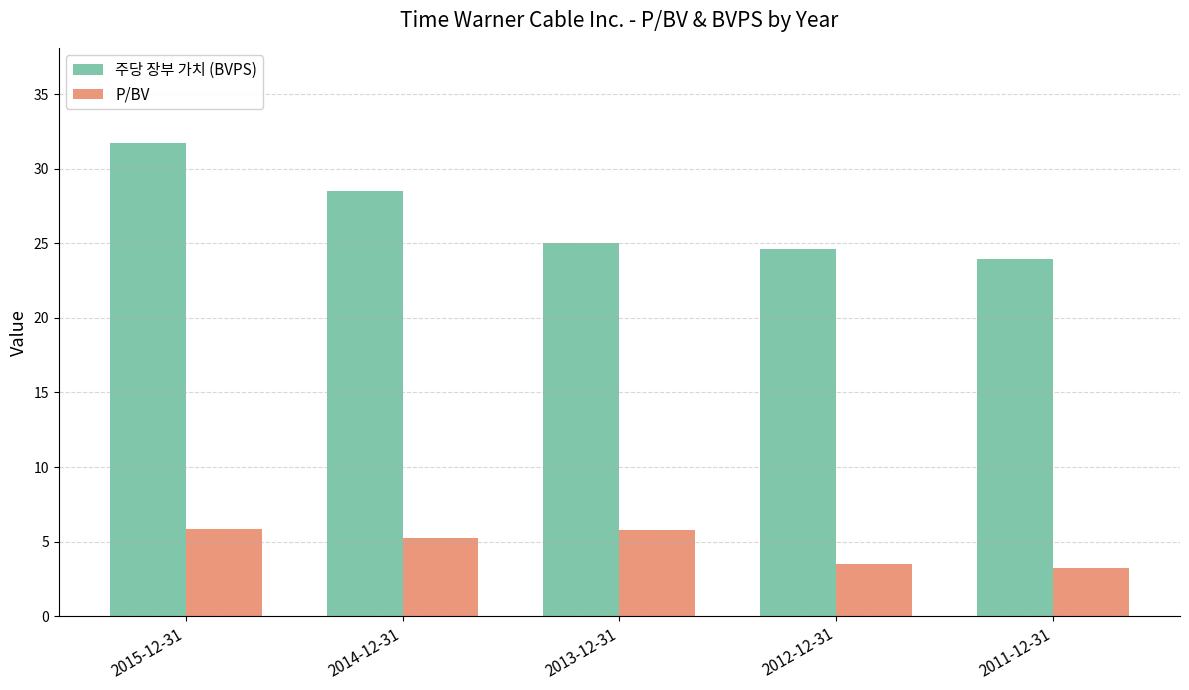

List the series in order of their peak value, lowest first.

P/BV, 주당 장부 가치 (BVPS)